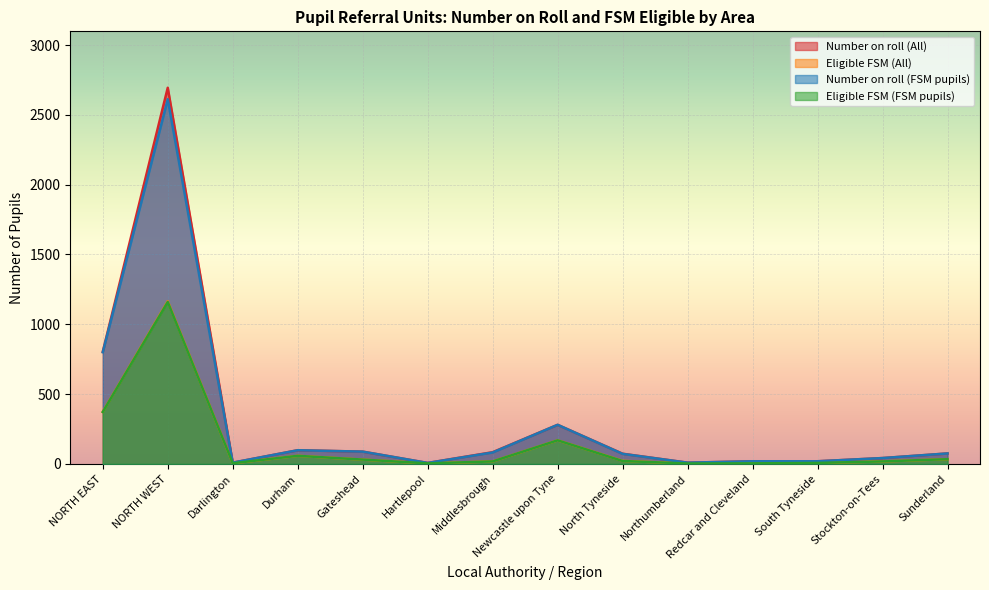

What is the difference between the second highest and second lowest values in the Eligible FSM (FSM pupils) series?

368